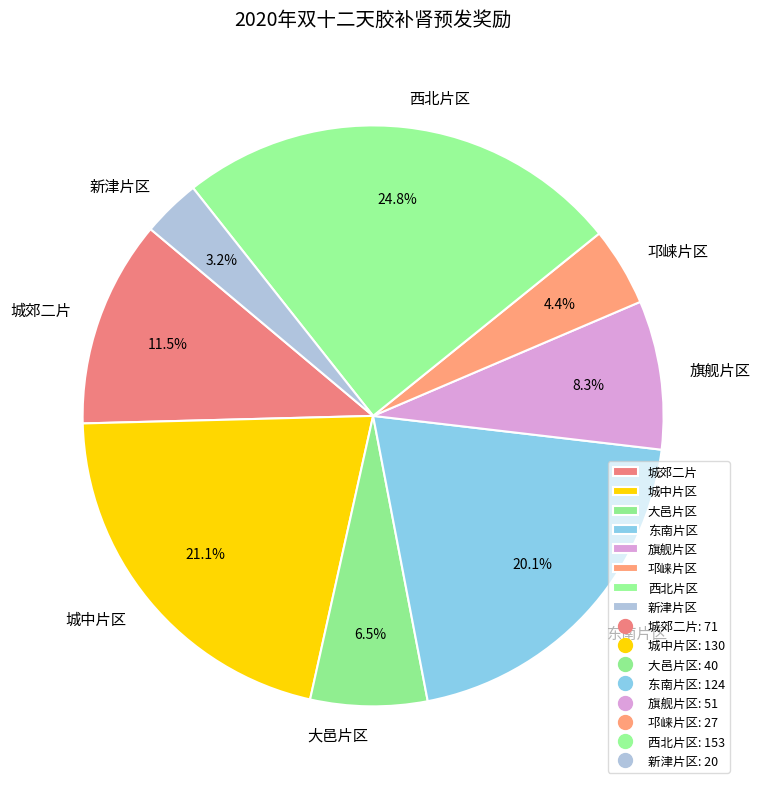

Count the number of slices in the pie.

8